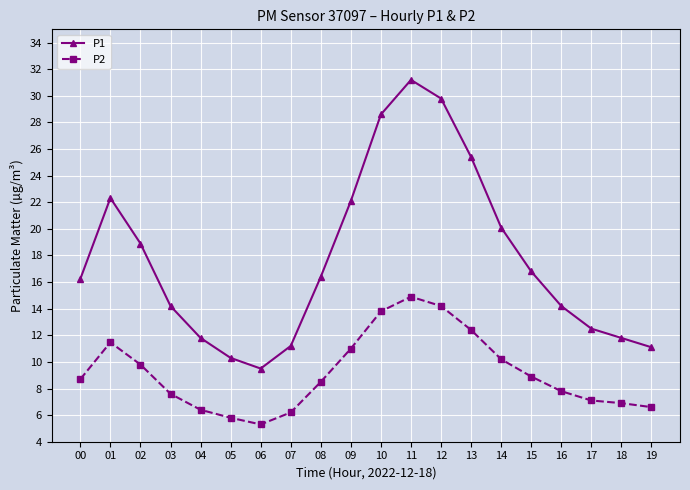

How many interior local valleys does the P1 series have?

1